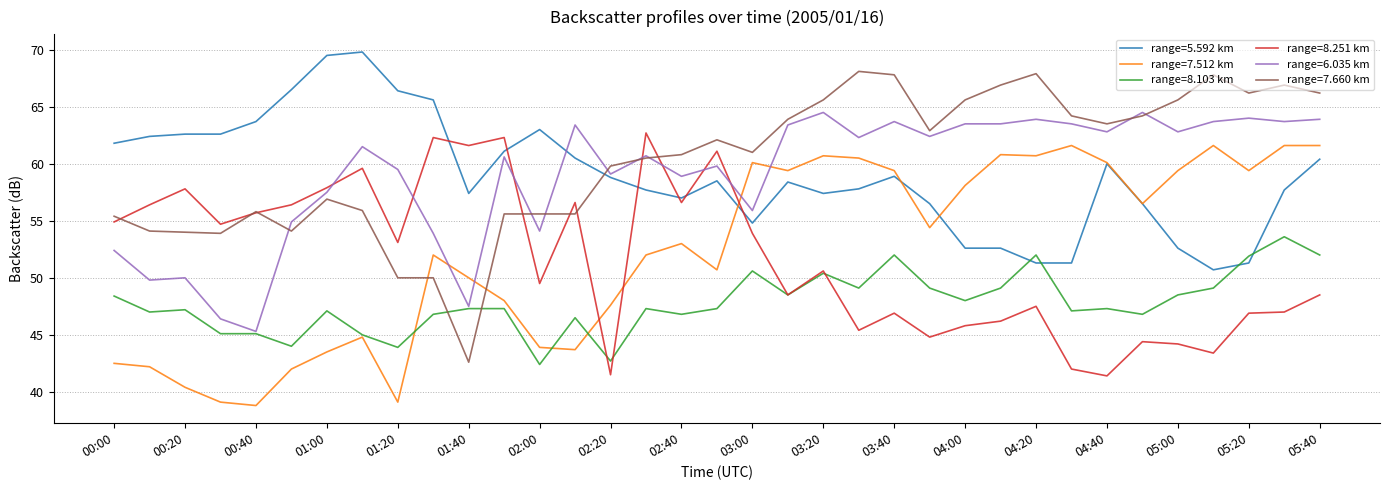

What is the highest value of the range=7.512 km series?

61.6